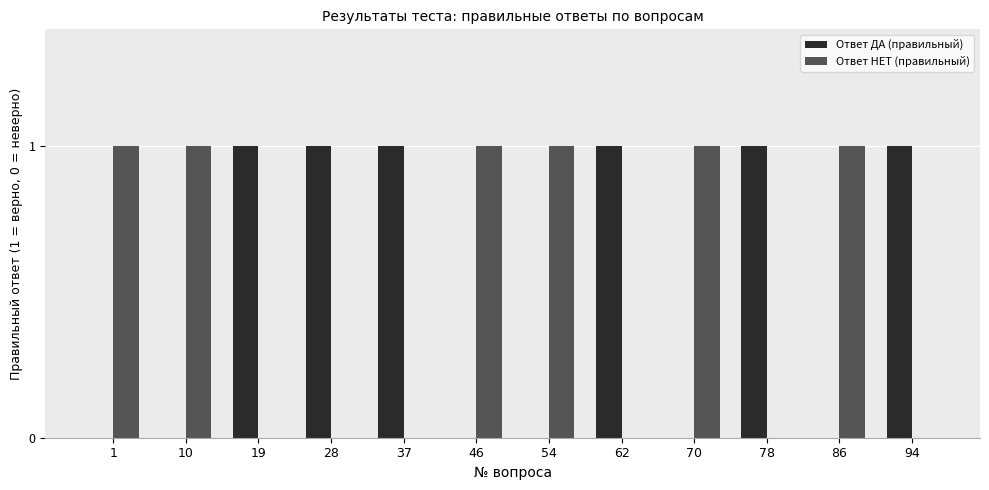

Is it true that Ответ ДА (правильный) equals 2 at 19?

False